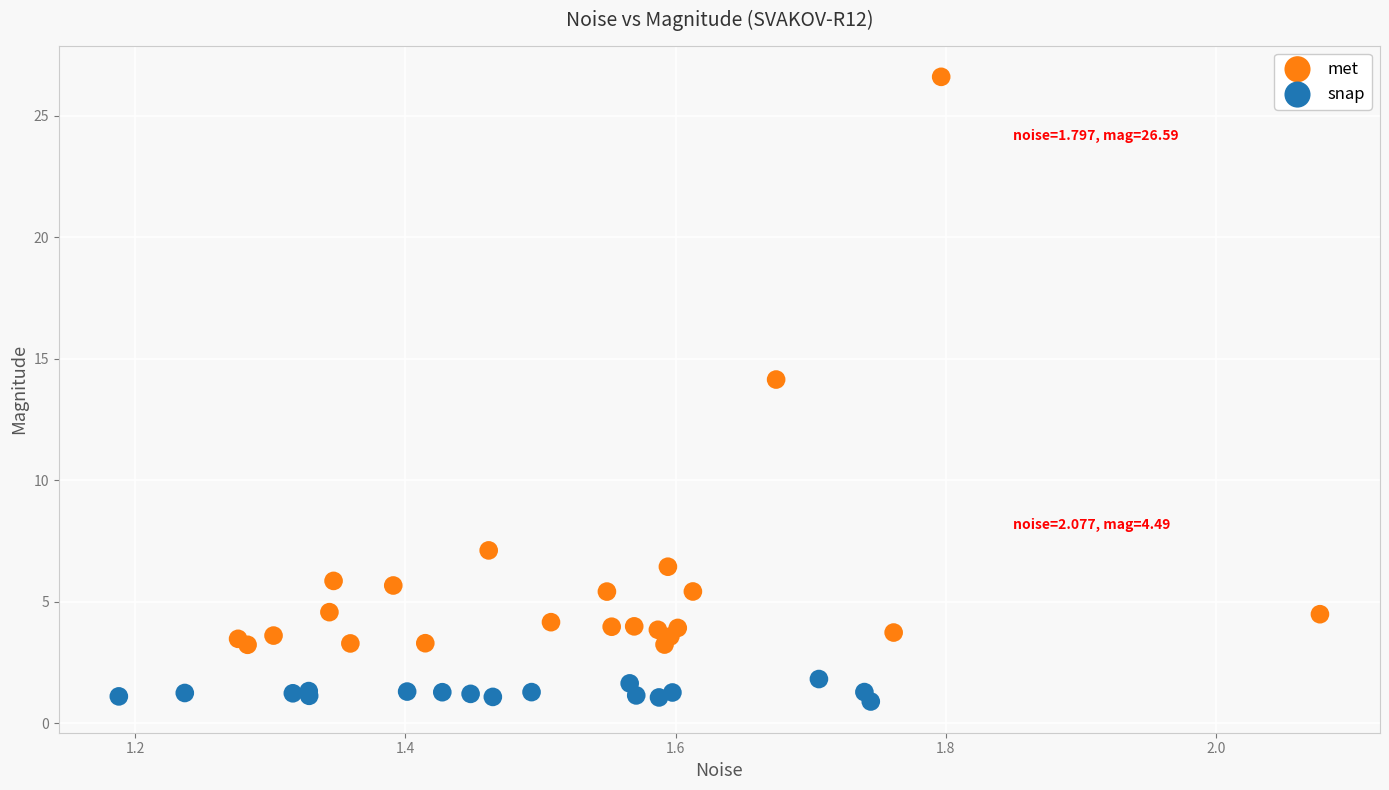

Which series contains the lowest Y value?

snap